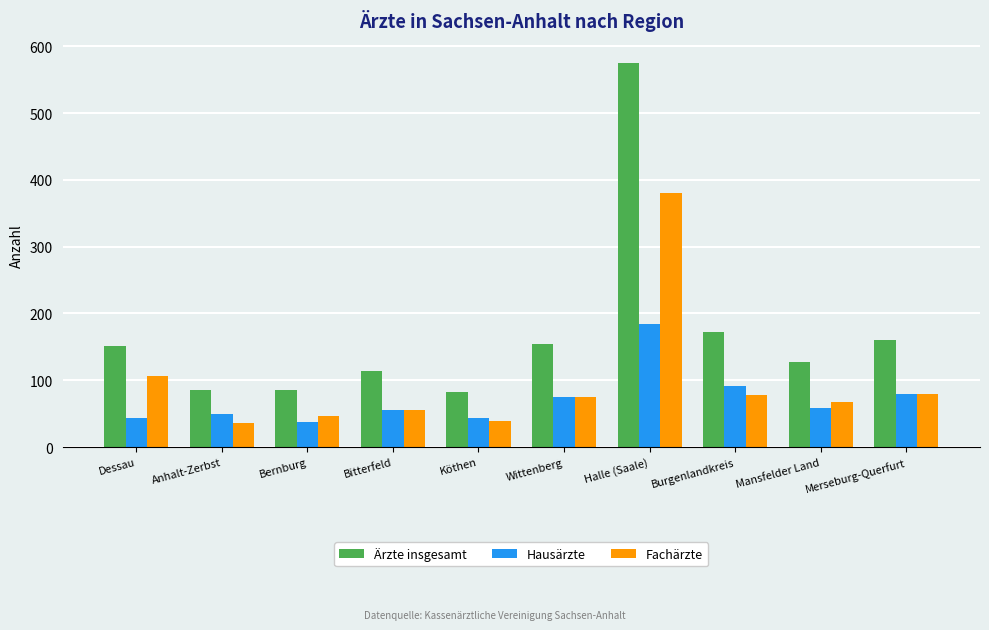

How many data points in Fachärzte are less than 75?

5